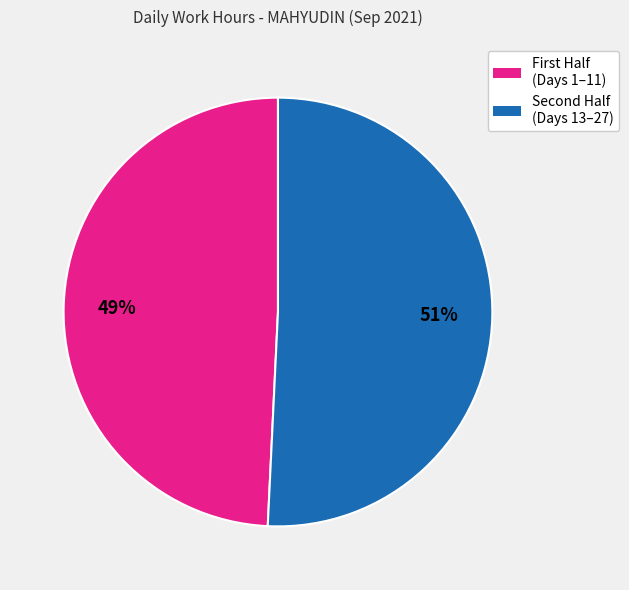

To the nearest percent, what is the difference between the largest and smallest slice percentages?

2%